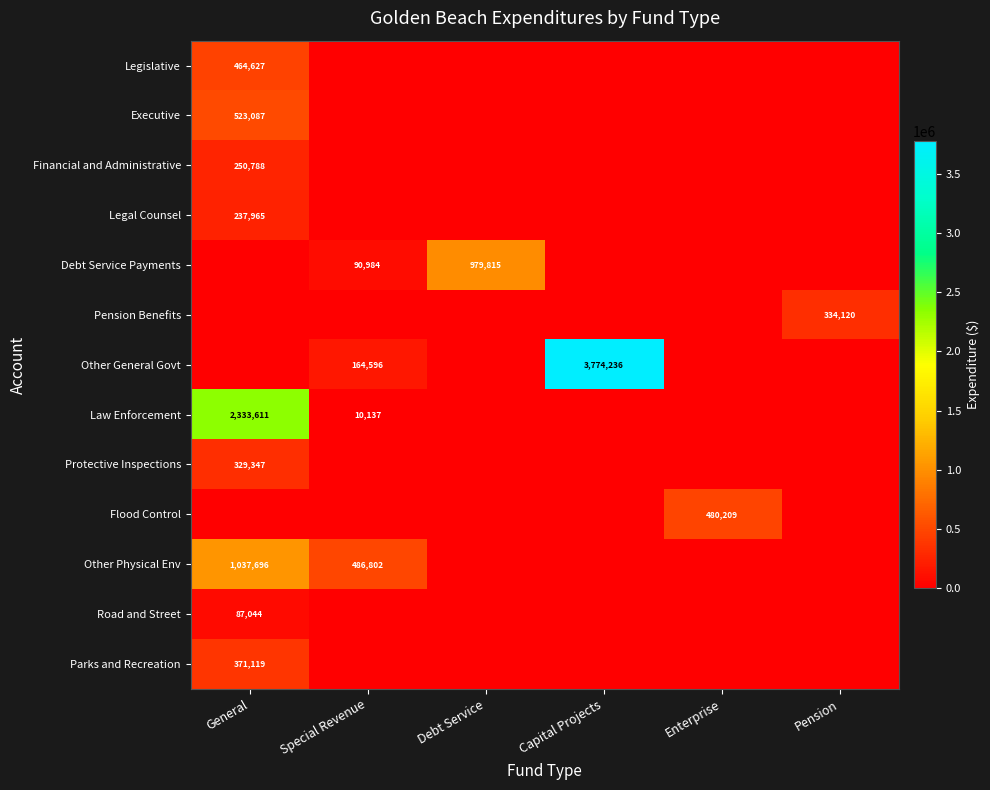

Is it true that Legislative equals 464627 at General?

True